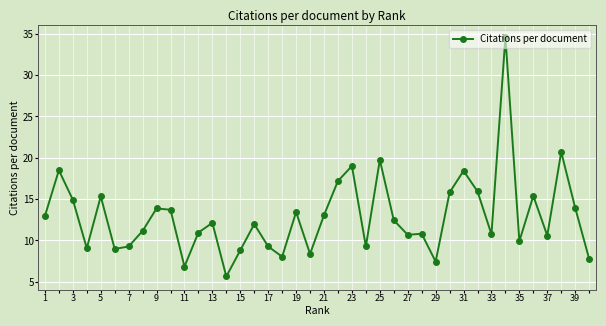

What is the sum of all values?

516.6